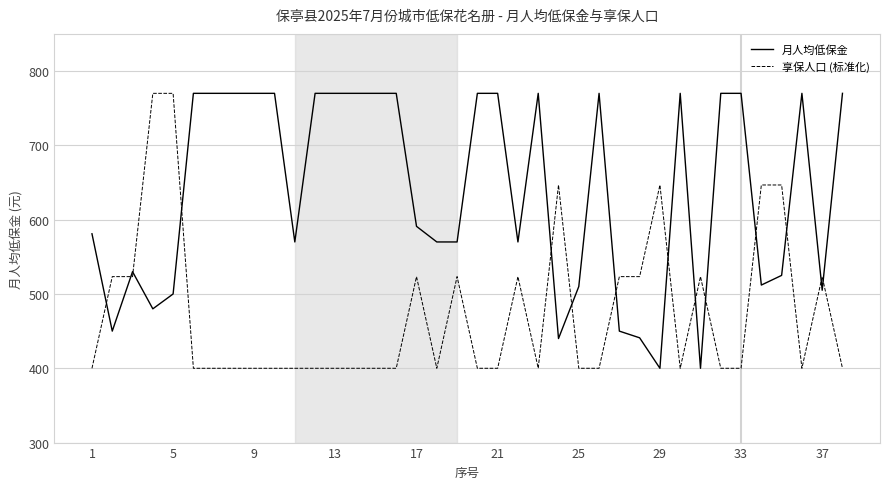

Rank the series by their average value, from highest to lowest.

月人均低保金, 享保人口 (标准化)